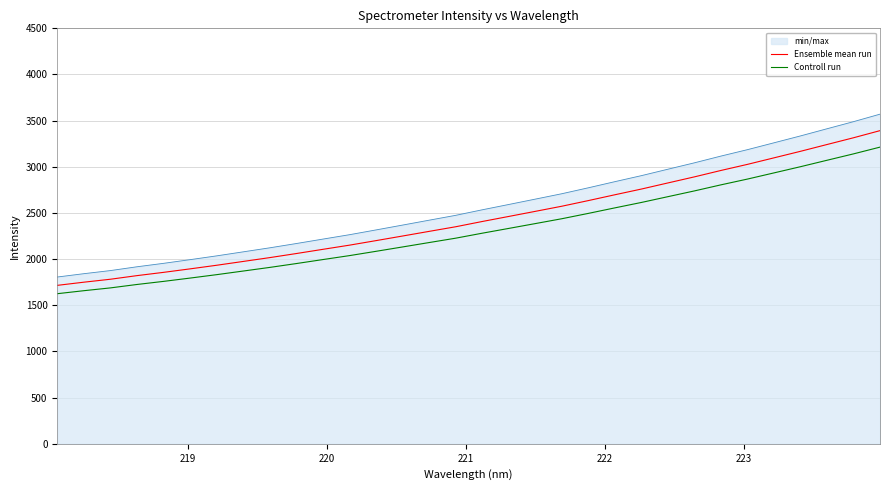

Which series has the largest range (max minus min)?

min/max